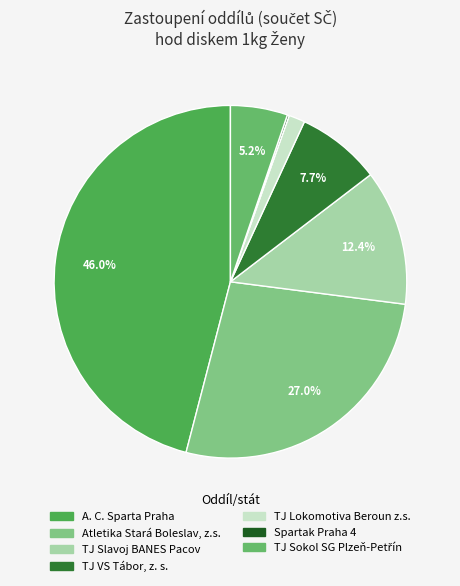

Combined, what portion of the pie is A. C. Sparta Praha and TJ Slavoj BANES Pacov?

58.4%